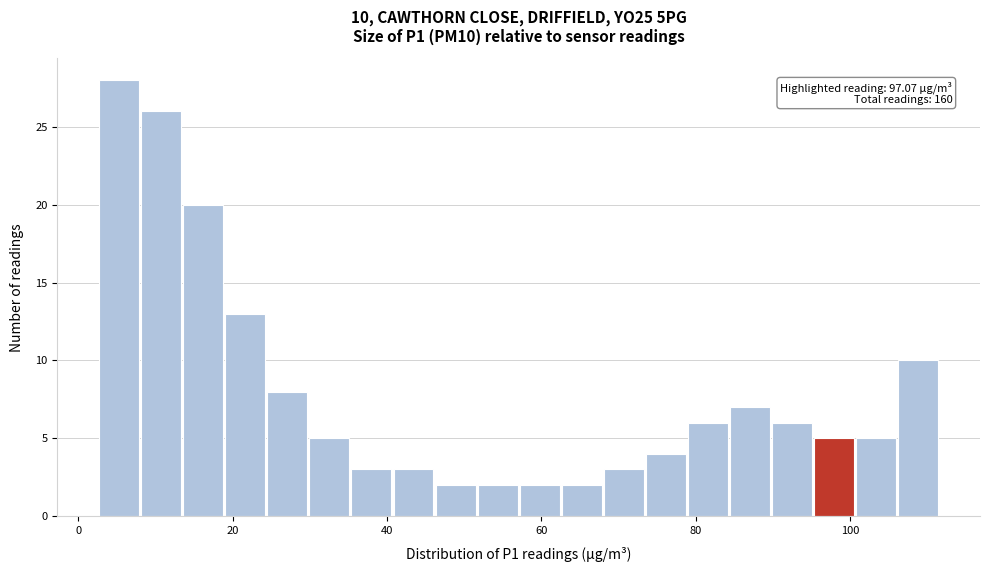

Around what value on the x-axis is the tallest bar? Give the approximate position of its centre, as read against the axis.

6